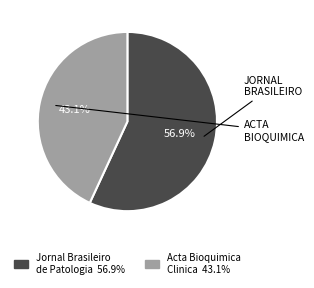

Is there any slice that represents more than half of the pie?

Yes